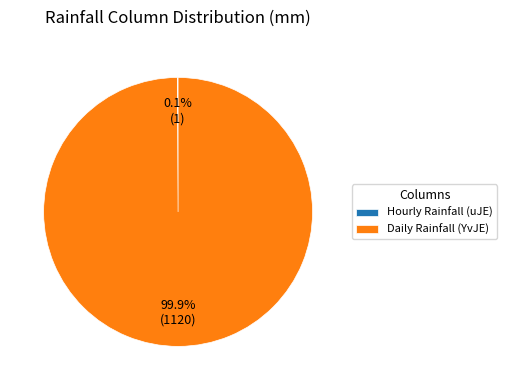

Which slice is the largest?

Daily Rainfall (YvJE)